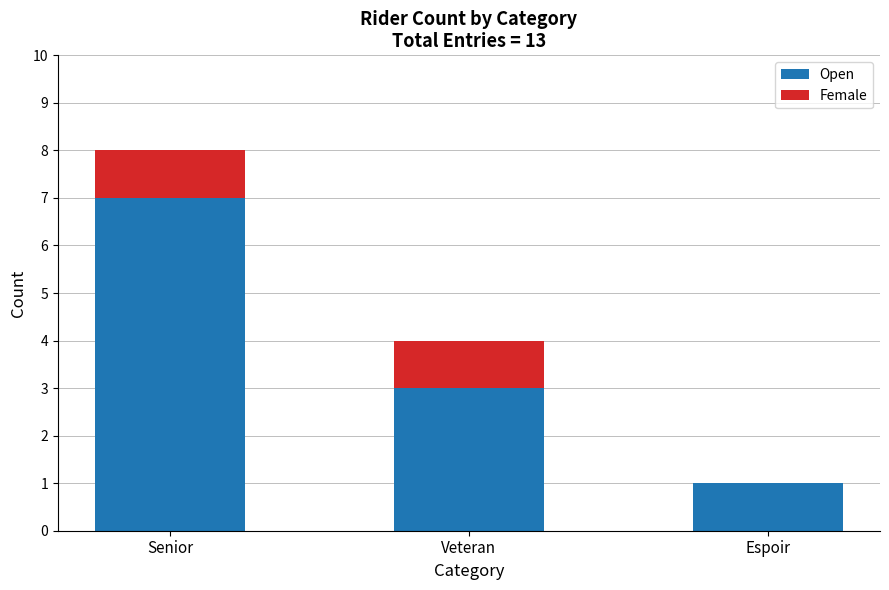

Reading right to left, what are the values for Open?

Espoir=1	Veteran=3	Senior=7